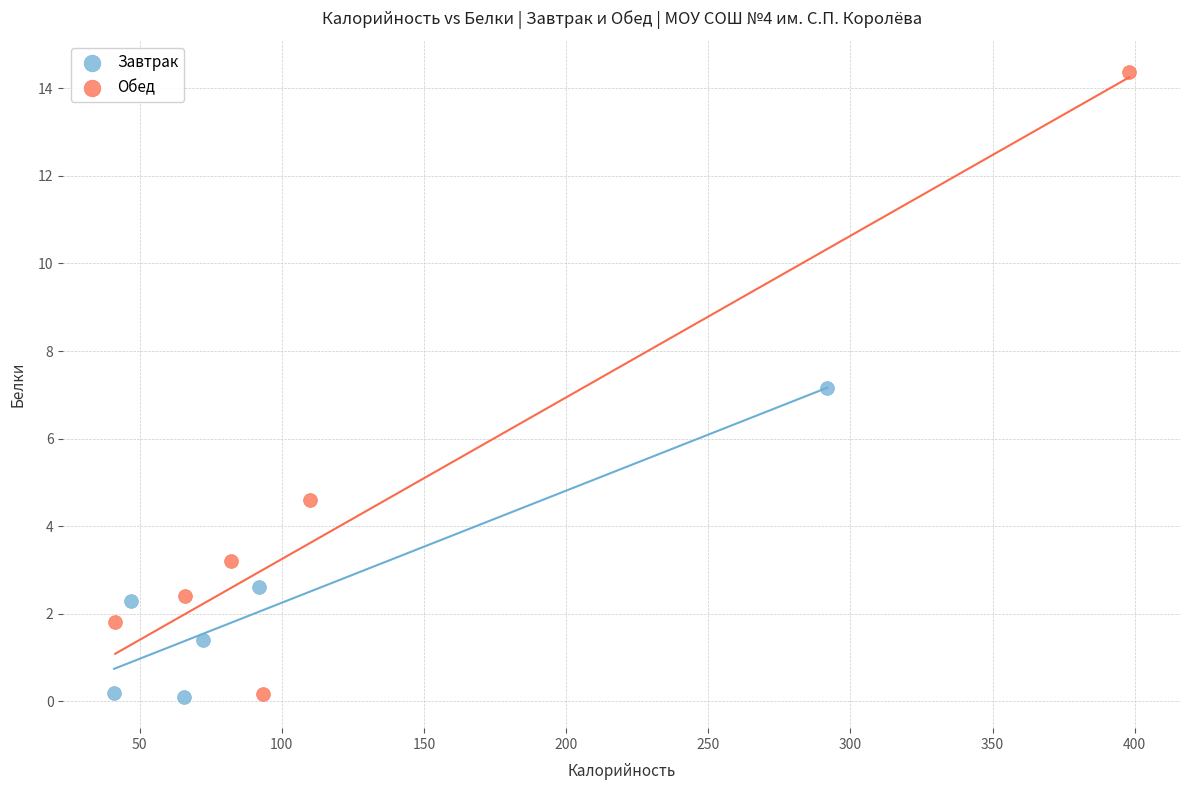

Which series has the widest spread of Y values?

Обед